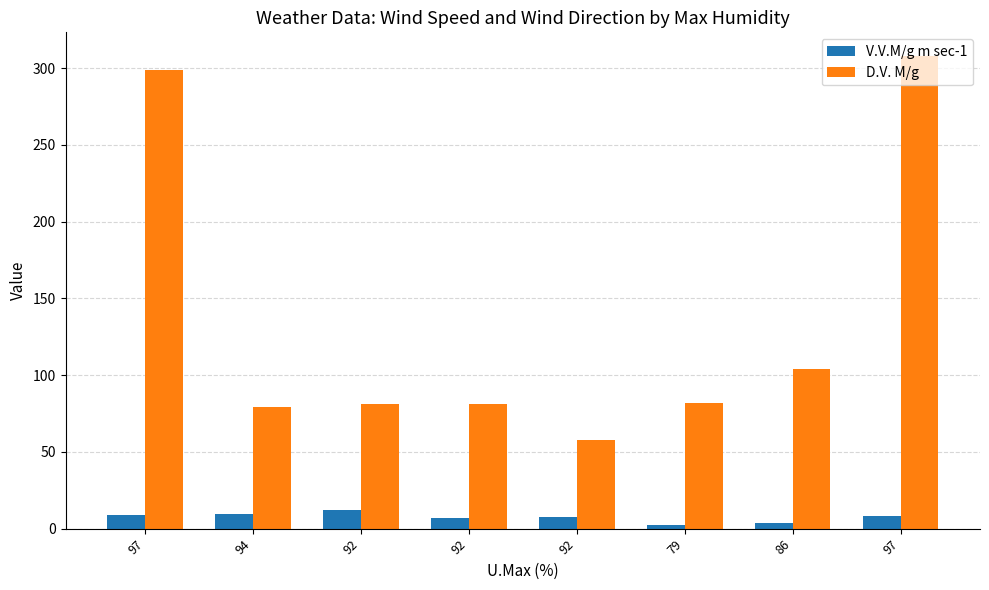

What is the sum of all D.V. M/g values?

1092.0